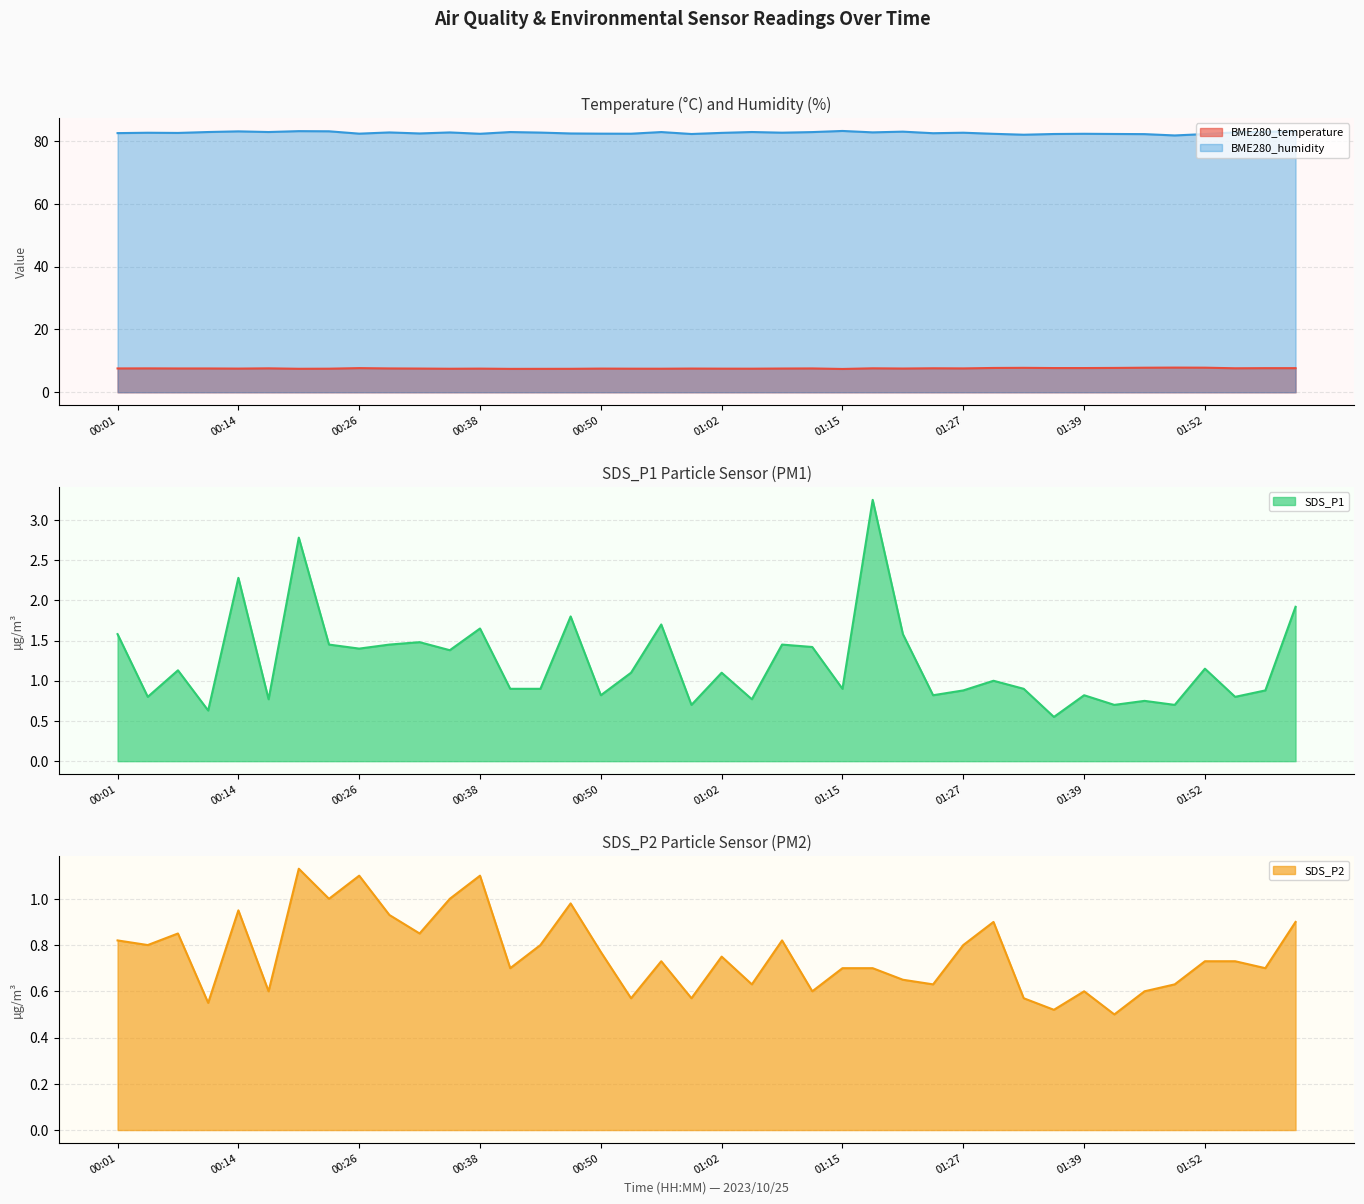

True or false: SDS_P1 and BME280_humidity cross at least once.

False